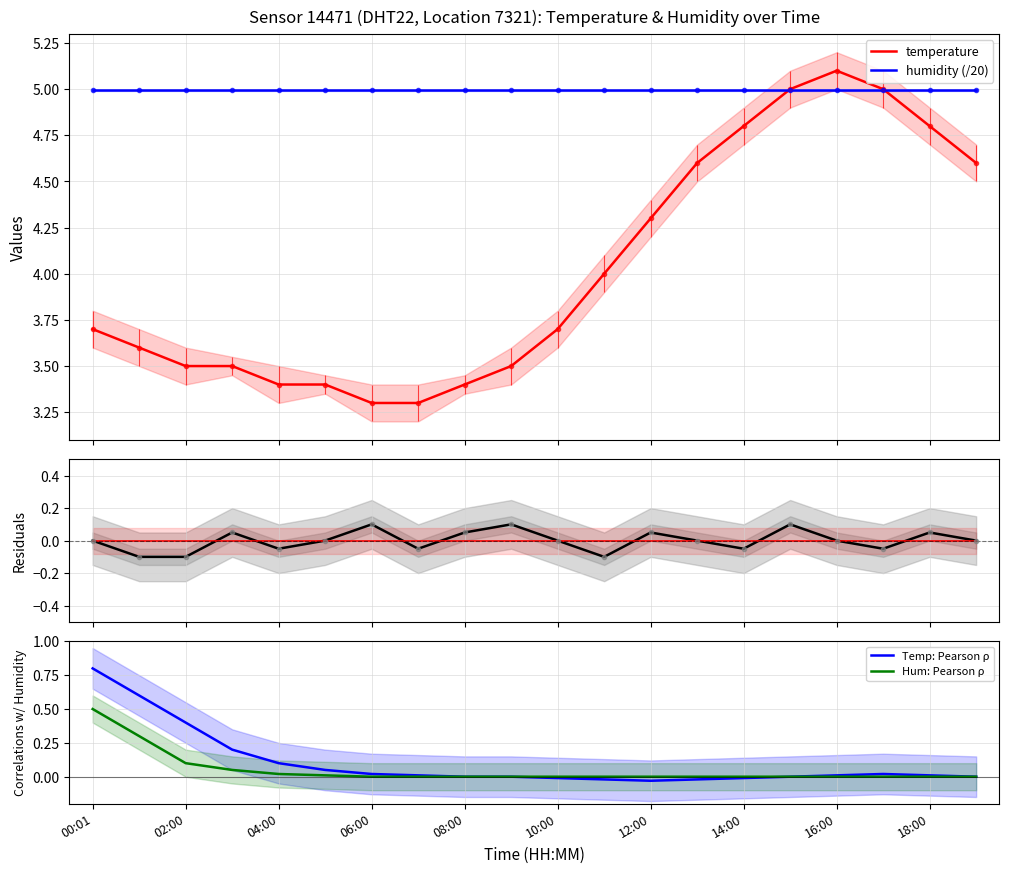

What is the lowest value of the humidity (/20) series?

5.0